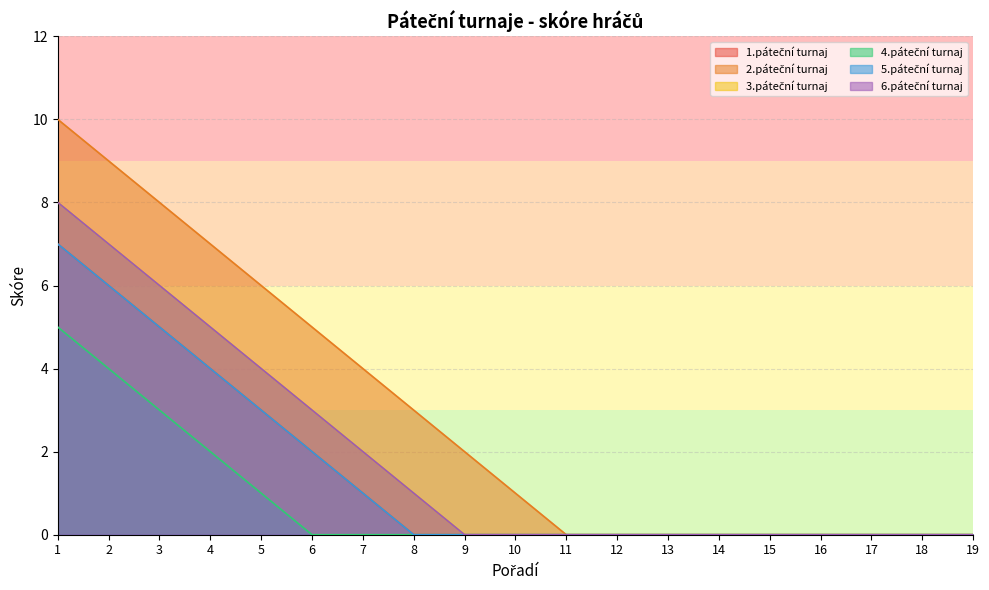

Reading left to right, transcribe all the data shown in this chart.

1.páteční turnaj: 7	6	5	4	3	2	1	0	0	0	0	0	0	0	0	0	0	0	0
2.páteční turnaj: 10	9	8	7	6	5	4	3	2	1	0	0	0	0	0	0	0	0	0
3.páteční turnaj: 8	7	6	5	4	3	2	1	0	0	0	0	0	0	0	0	0	0	0
4.páteční turnaj: 5	4	3	2	1	0	0	0	0	0	0	0	0	0	0	0	0	0	0
5.páteční turnaj: 7	6	5	4	3	2	1	0	0	0	0	0	0	0	0	0	0	0	0
6.páteční turnaj: 8	7	6	5	4	3	2	1	0	0	0	0	0	0	0	0	0	0	0